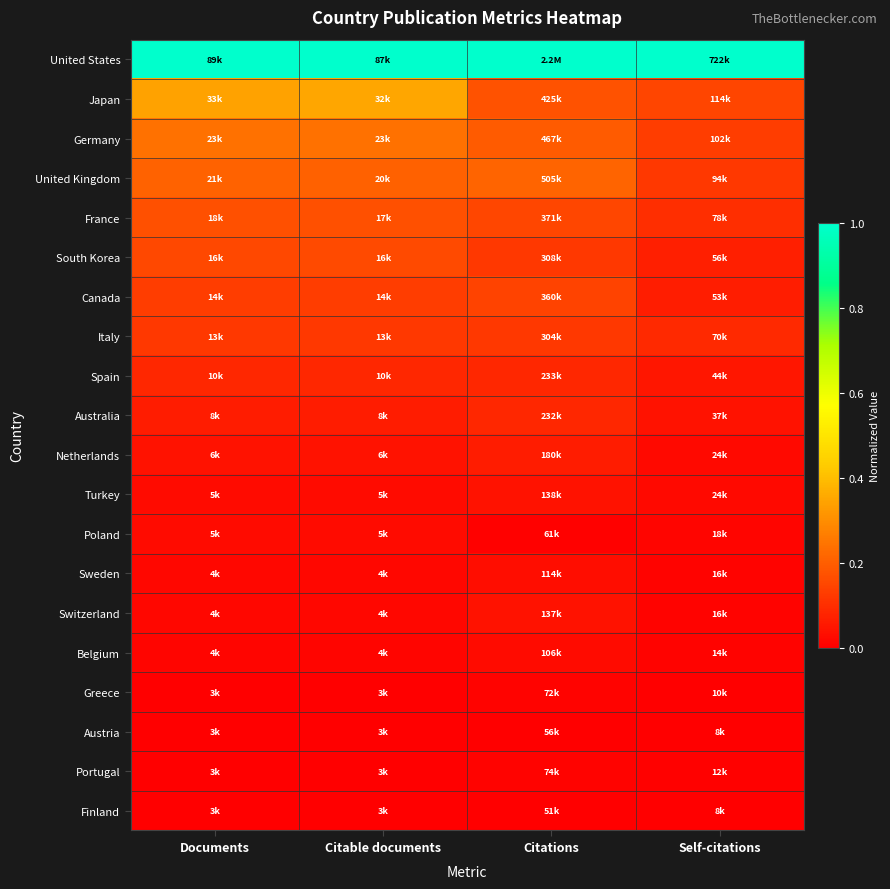

At how many categories does at least one series exceed 0?

4